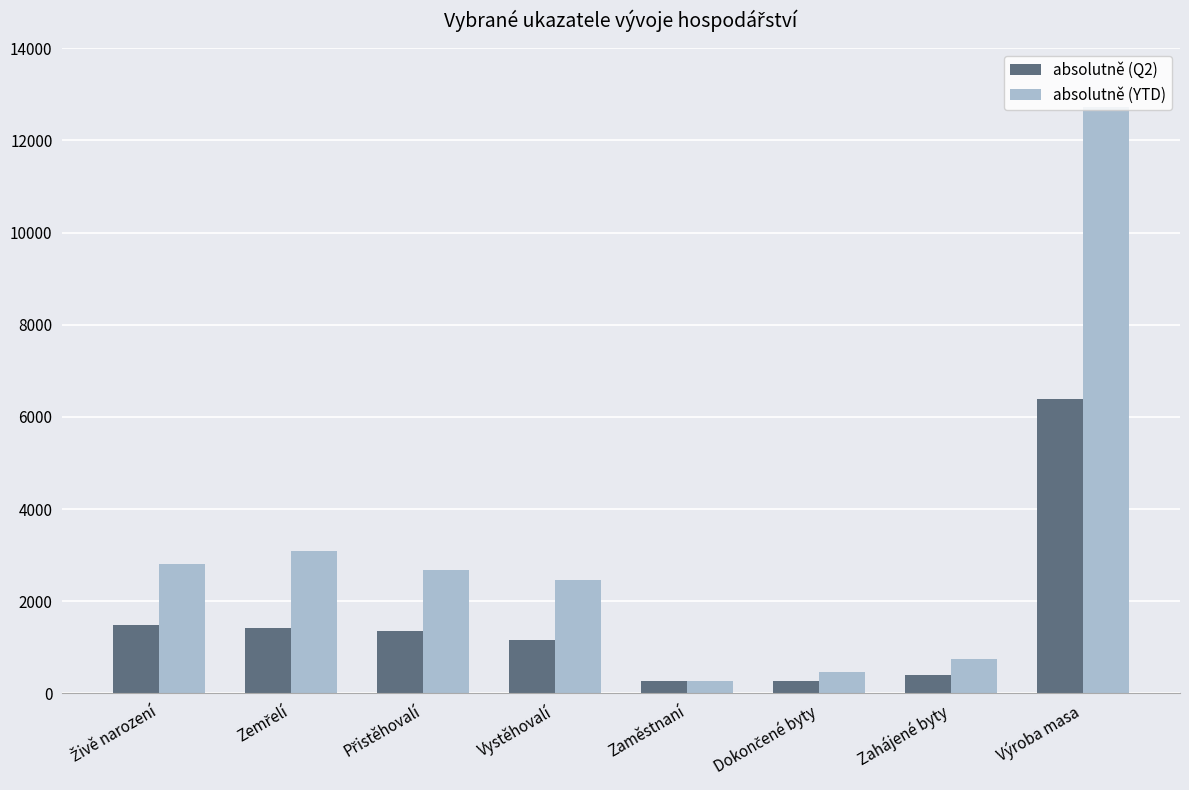

What is the difference between the maximum and minimum values in the absolutně (YTD) series?

12449.2